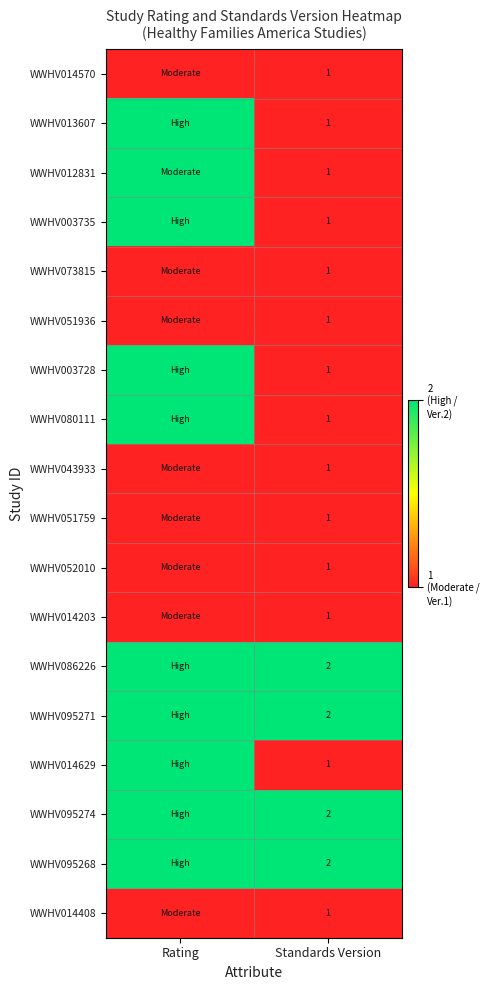

What is the total value across all series at Standards Version?

22